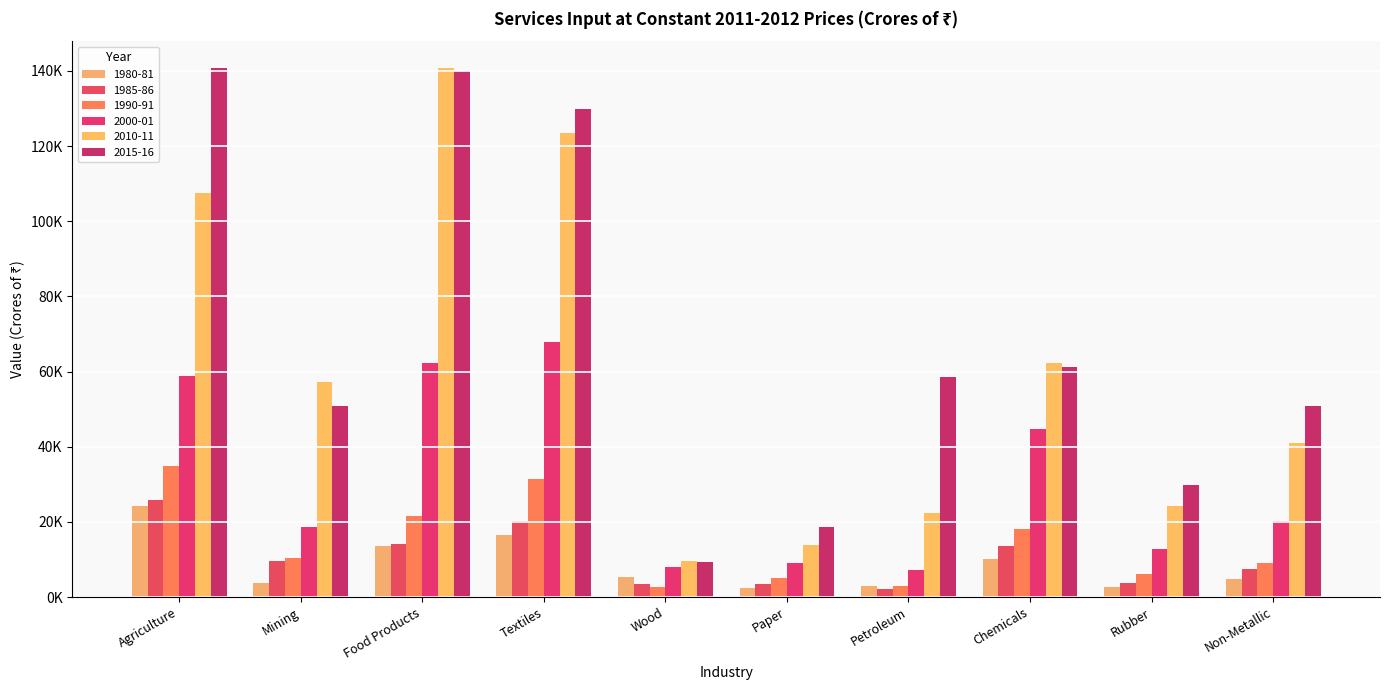

Does the chart contain any negative values?

No